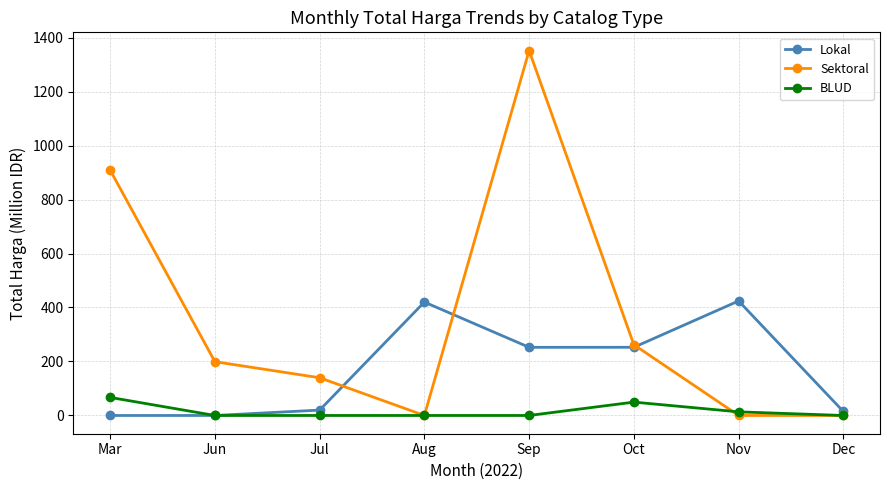

Rank the series by their maximum value, from lowest to highest.

BLUD, Lokal, Sektoral